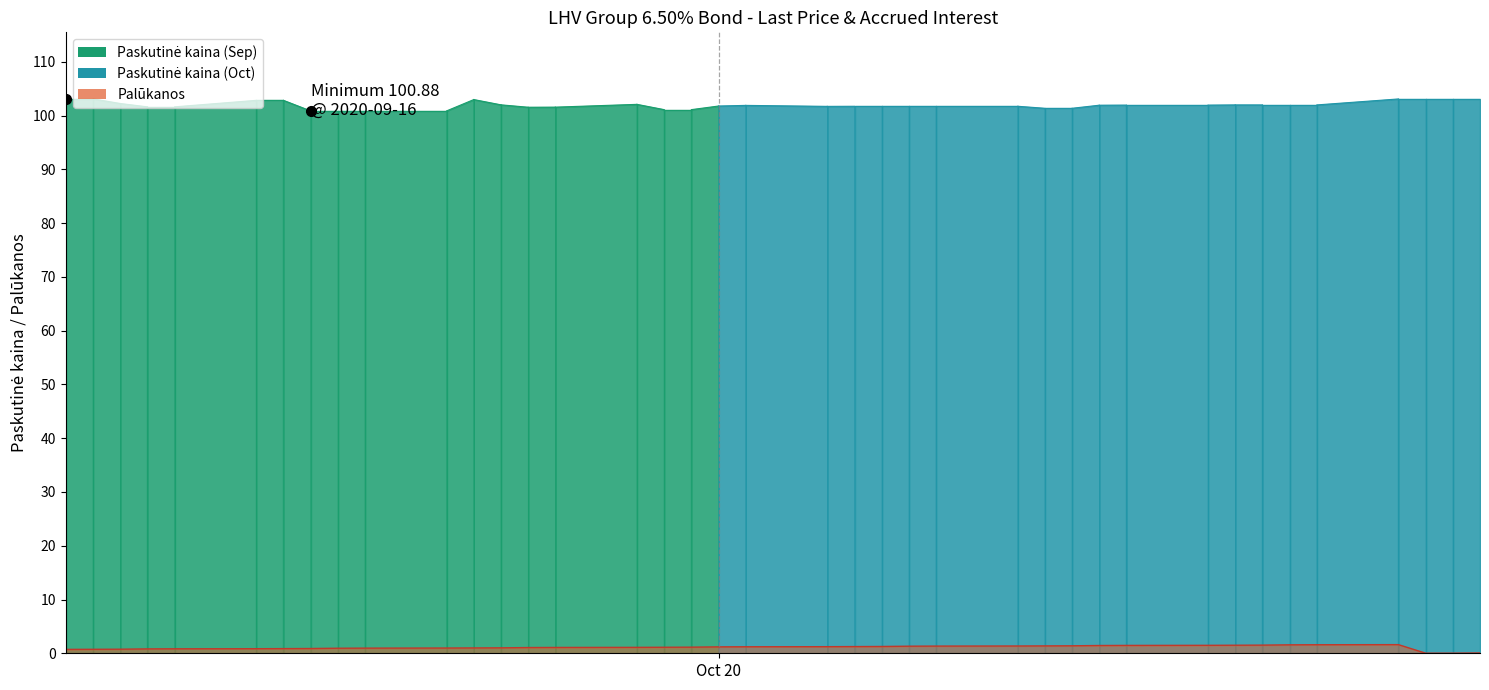

The value at 7 is 0.4. True or false?

False